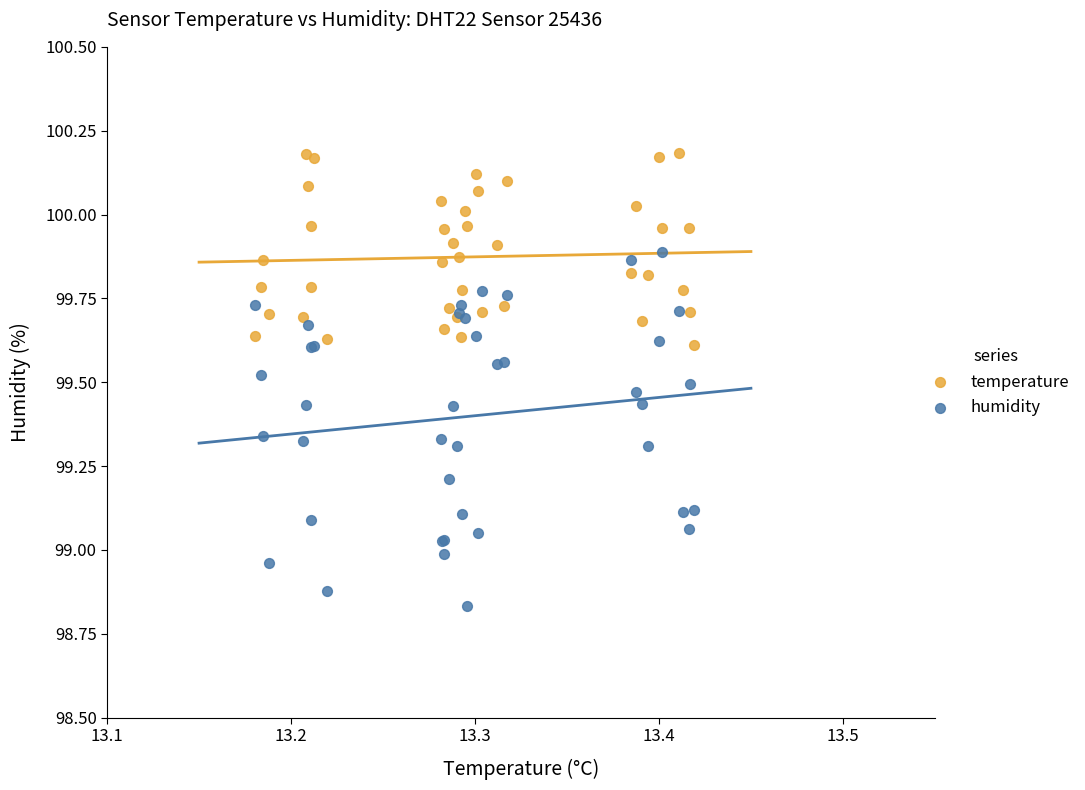

What are all the series names shown in the legend?

temperature, humidity